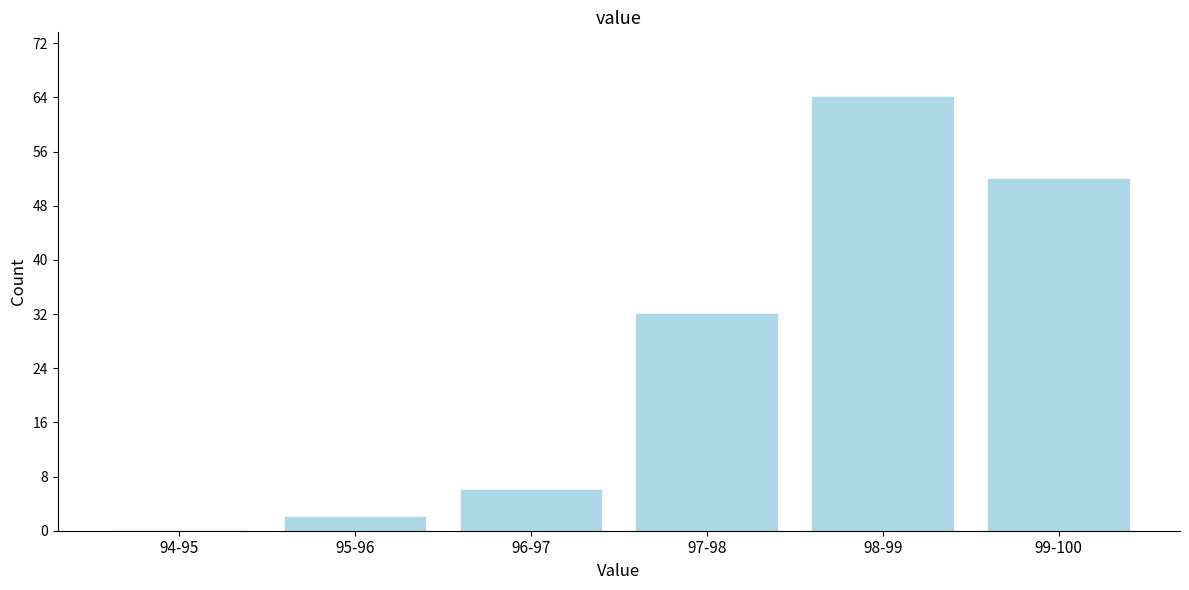

Reading left to right, transcribe all the data shown in this chart.

94-95=0	95-96=2	96-97=6	97-98=32	98-99=64	99-100=52